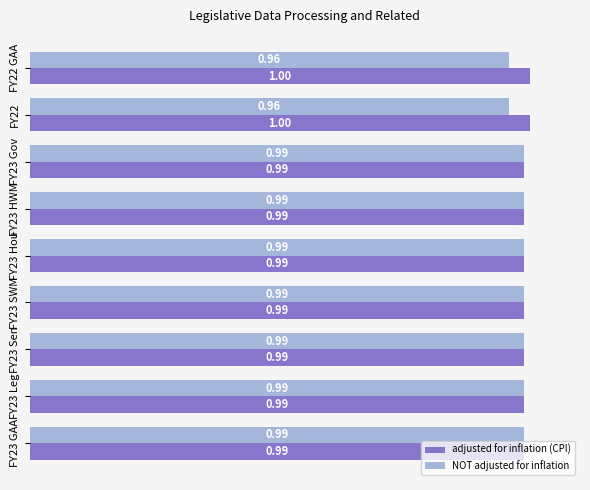

List the series in order of their overall mean, highest first.

adjusted for inflation (CPI), NOT adjusted for inflation